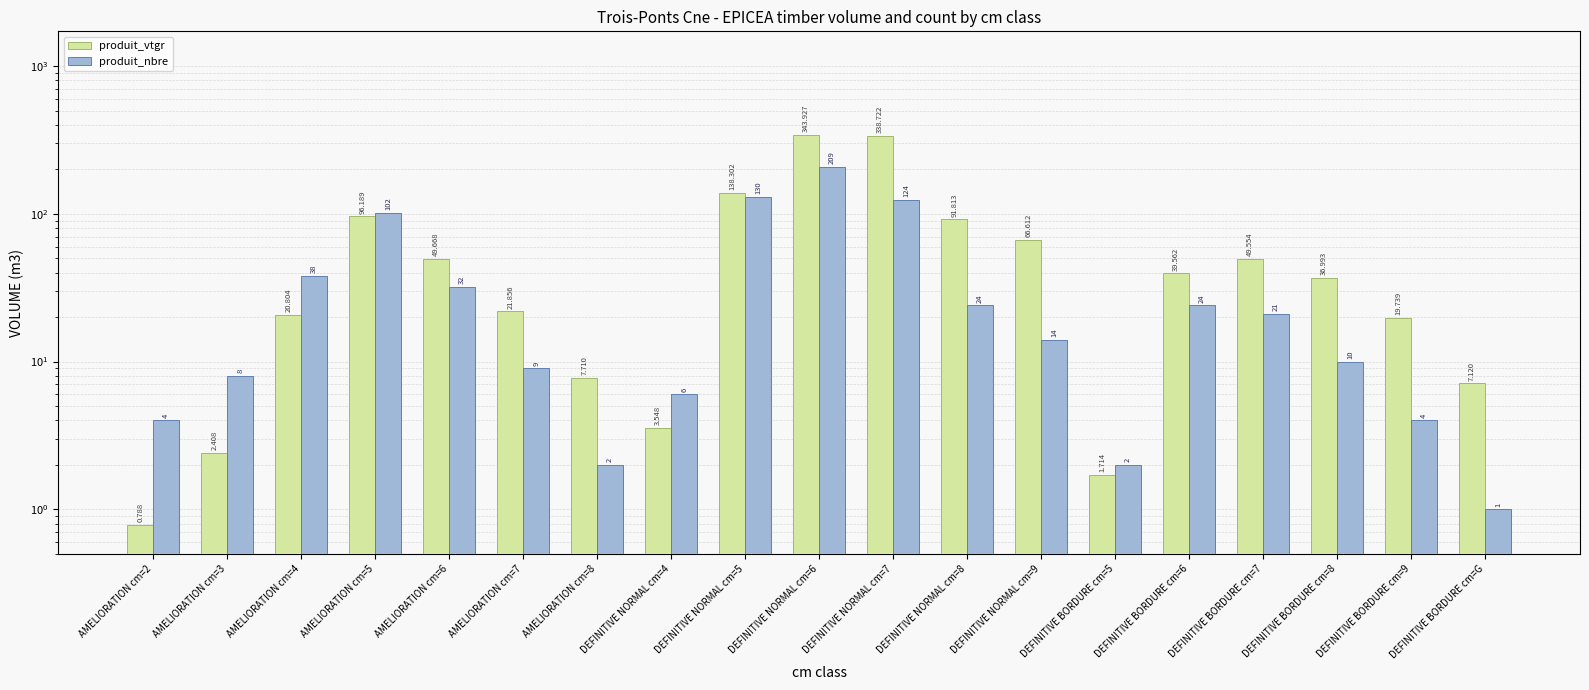

Rank the series by their average value, from highest to lowest.

produit_vtgr, produit_nbre